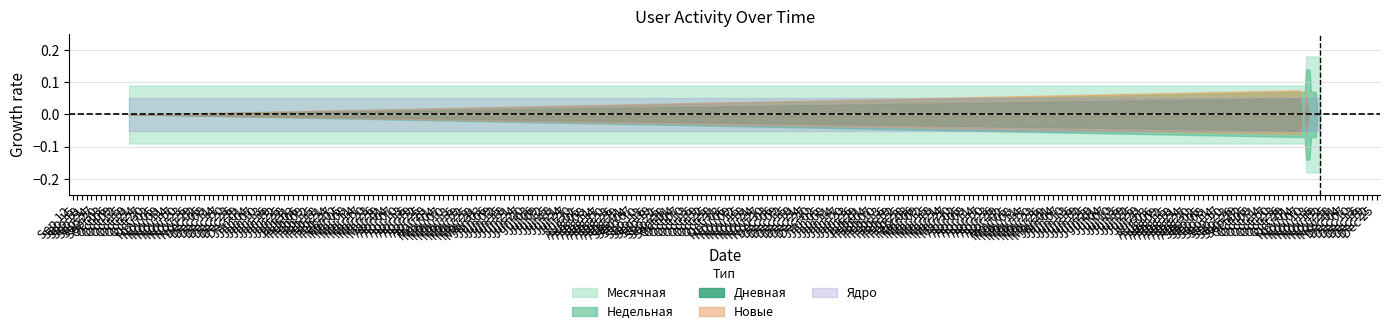

Does the chart display data point markers on the line(s)?

No